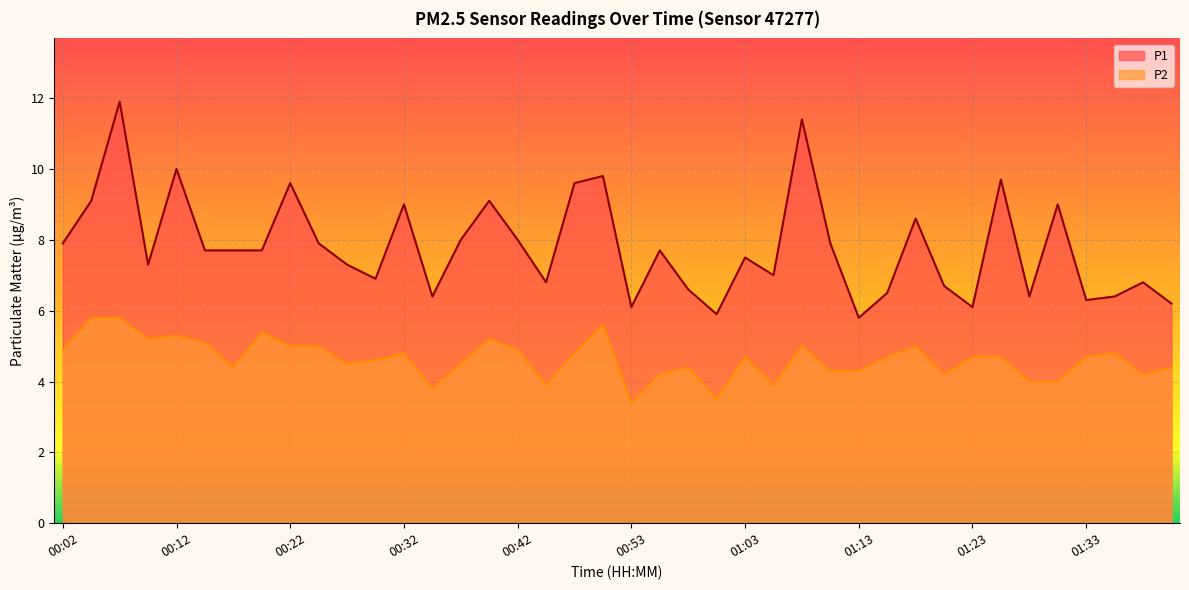

True or false: P2 and P1 cross at least once.

False